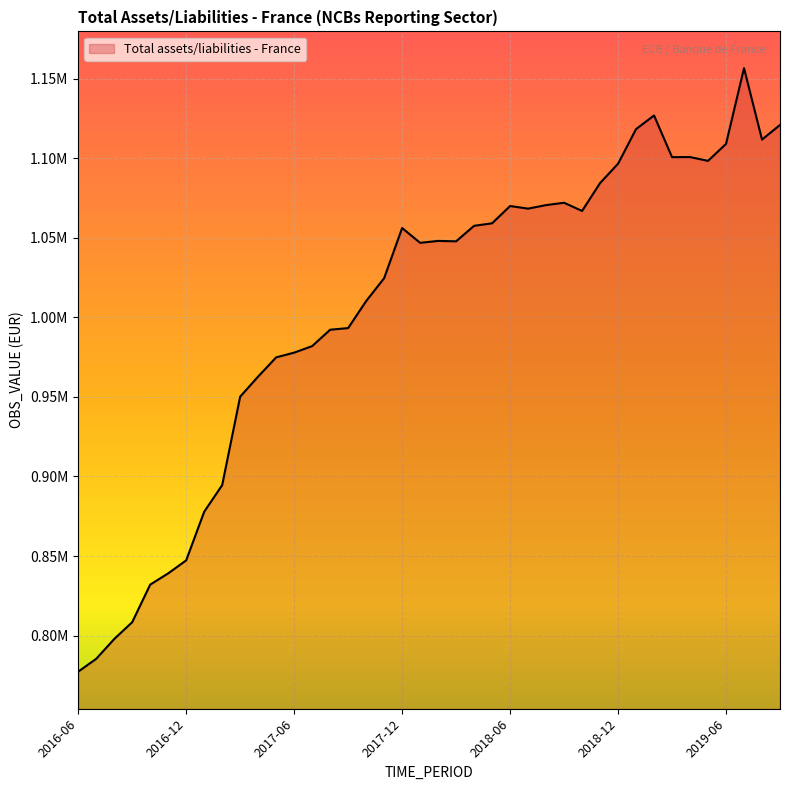

List the labels in order of value, smallest first.

2016-06, 2016-07, 2016-08, 2016-09, 2016-10, 2016-11, 2016-12, 2017-01, 2017-02, 2017-03, 2017-04, 2017-05, 2017-06, 2017-07, 2017-08, 2017-09, 2017-10, 2017-11, 2018-01, 2018-03, 2018-02, 2017-12, 2018-04, 2018-05, 2018-10, 2018-07, 2018-06, 2018-08, 2018-09, 2018-11, 2018-12, 2019-05, 2019-03, 2019-04, 2019-06, 2019-08, 2019-01, 2019-09, 2019-02, 2019-07